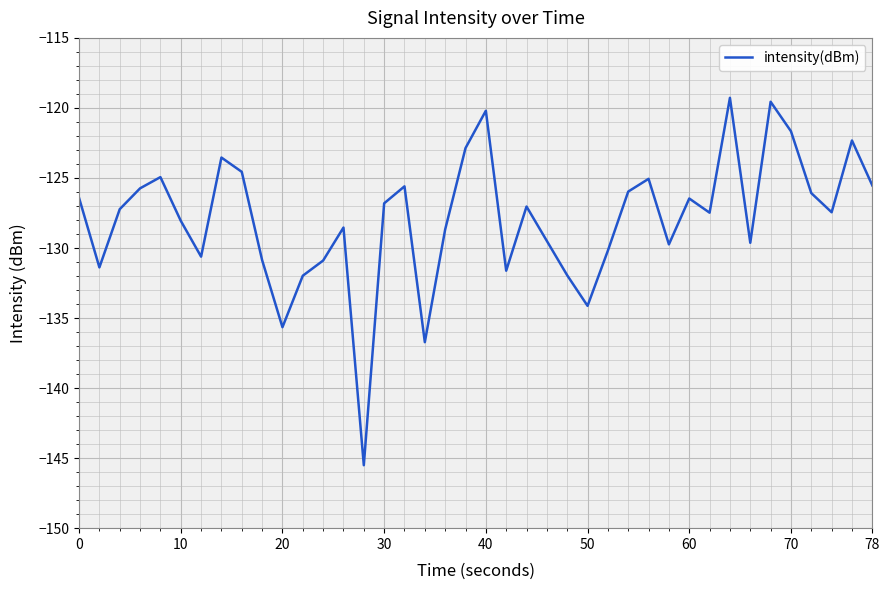

What is the difference between the maximum and minimum values?

26.2